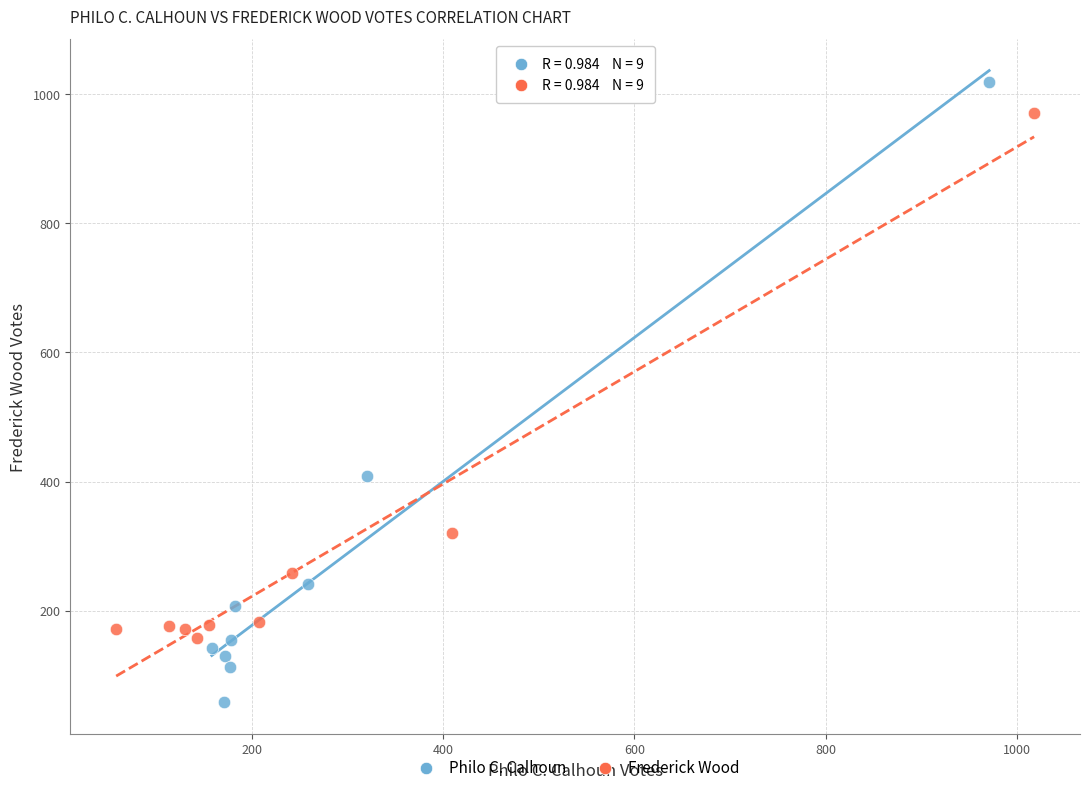

Which series has the widest spread of Y values?

Philo C. Calhoun